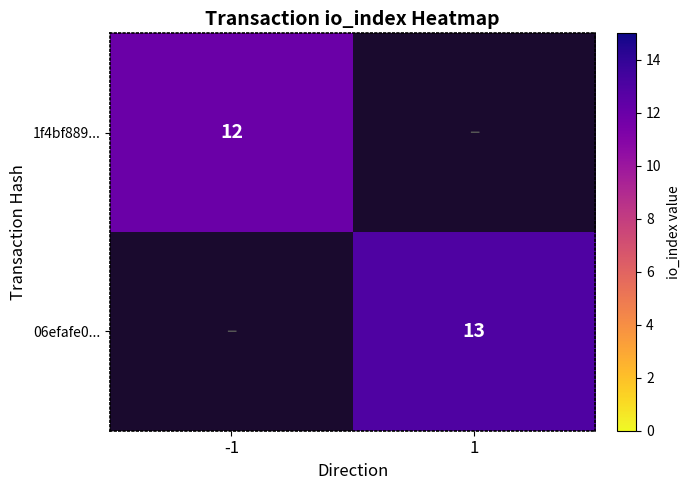

True or false: 06efafe0... has a value of 21 at 1.

False